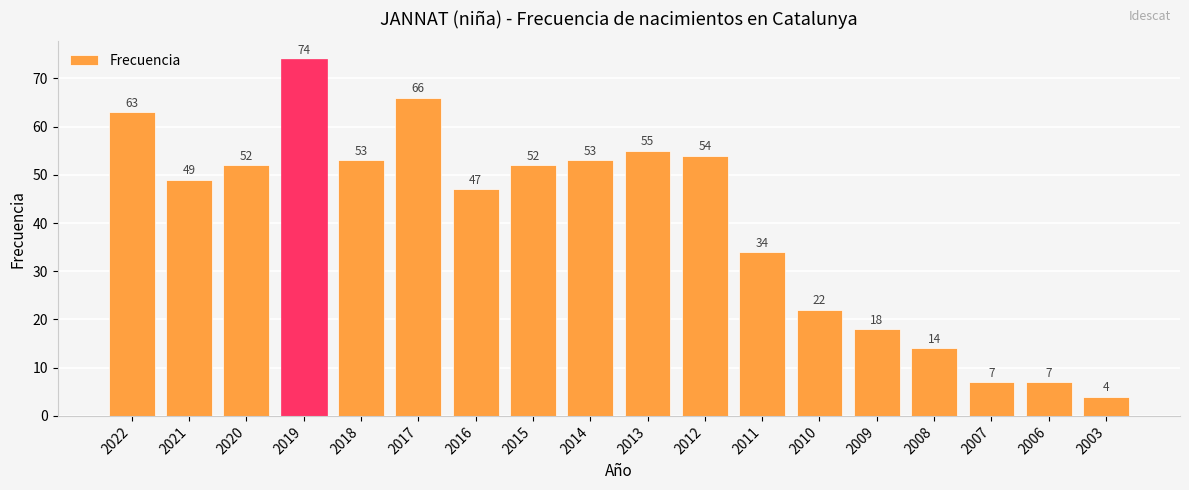

How many bars are there in total?

18